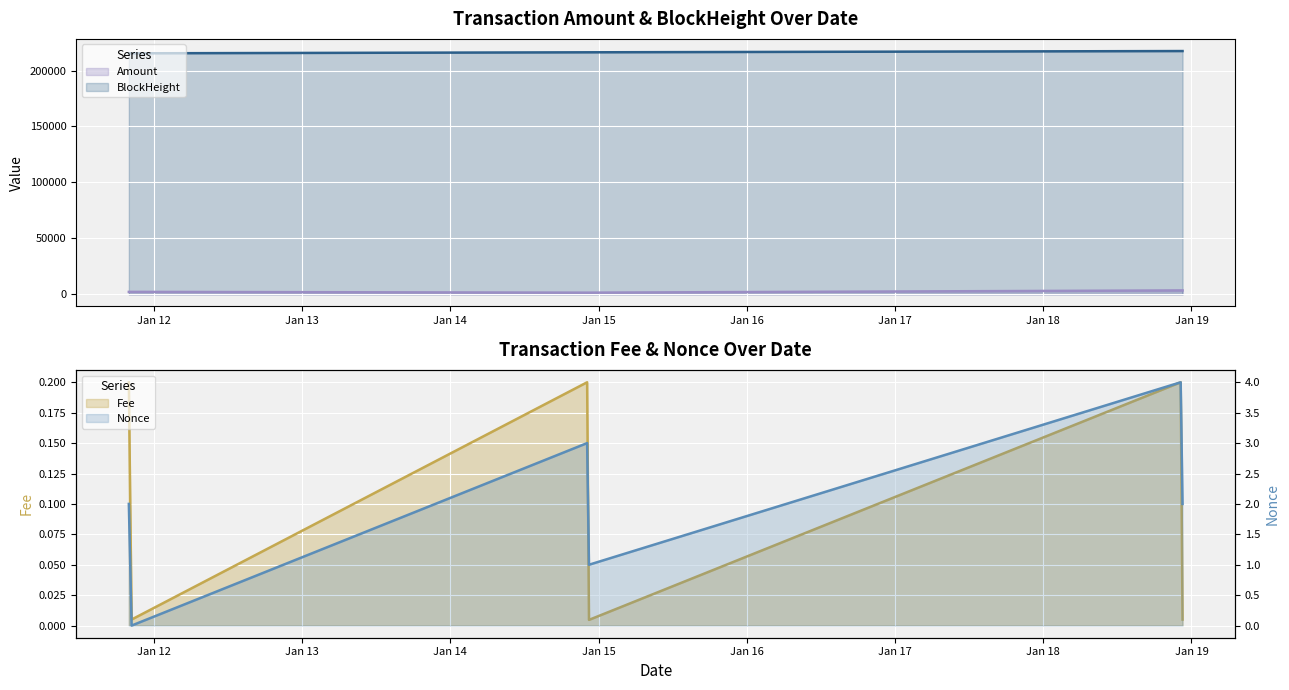

What is the maximum value for BlockHeight?

217386.0